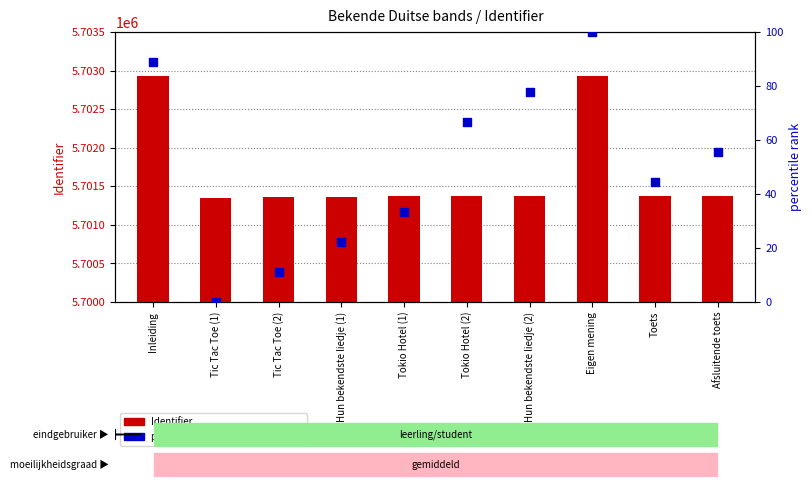

Which series has the largest Y range (max minus min)?

Identifier